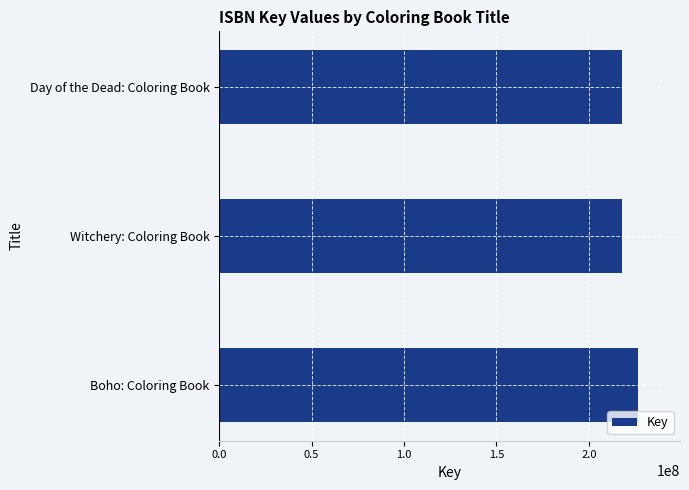

Approximately how many times larger is the value at Boho: Coloring Book compared to Day of the Dead: Coloring Book?

1.0